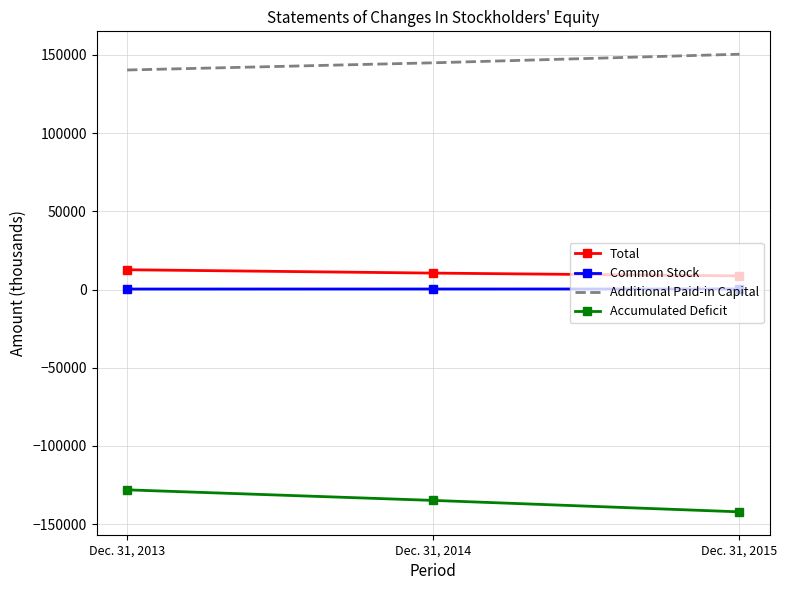

Rank the series by their maximum value, from highest to lowest.

Additional Paid-in Capital, Total, Common Stock, Accumulated Deficit